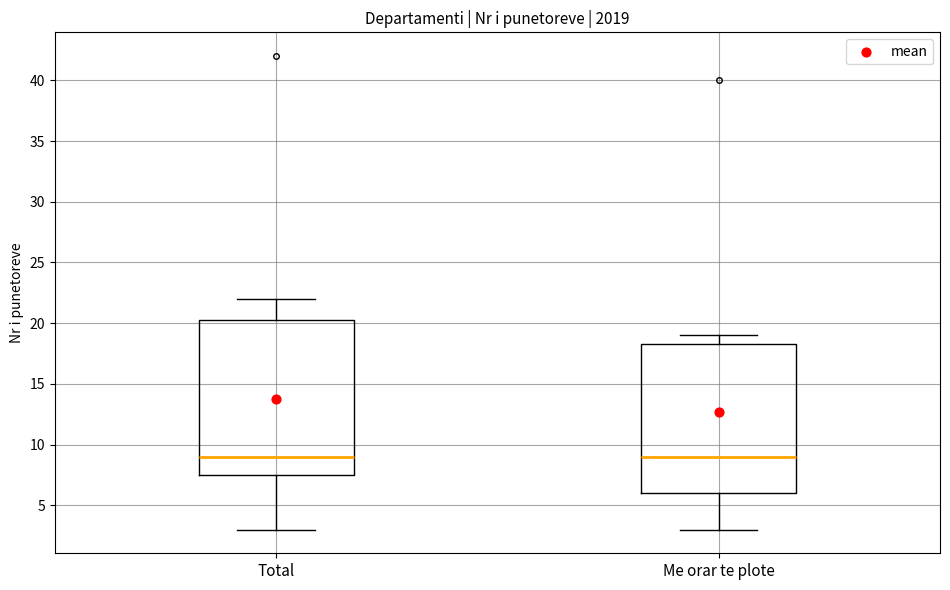

Where does the upper whisker of the box for Me orar te plote end on the y-axis? The values are not printed on the chart, so give them approximately, as read against the axis.

19.0